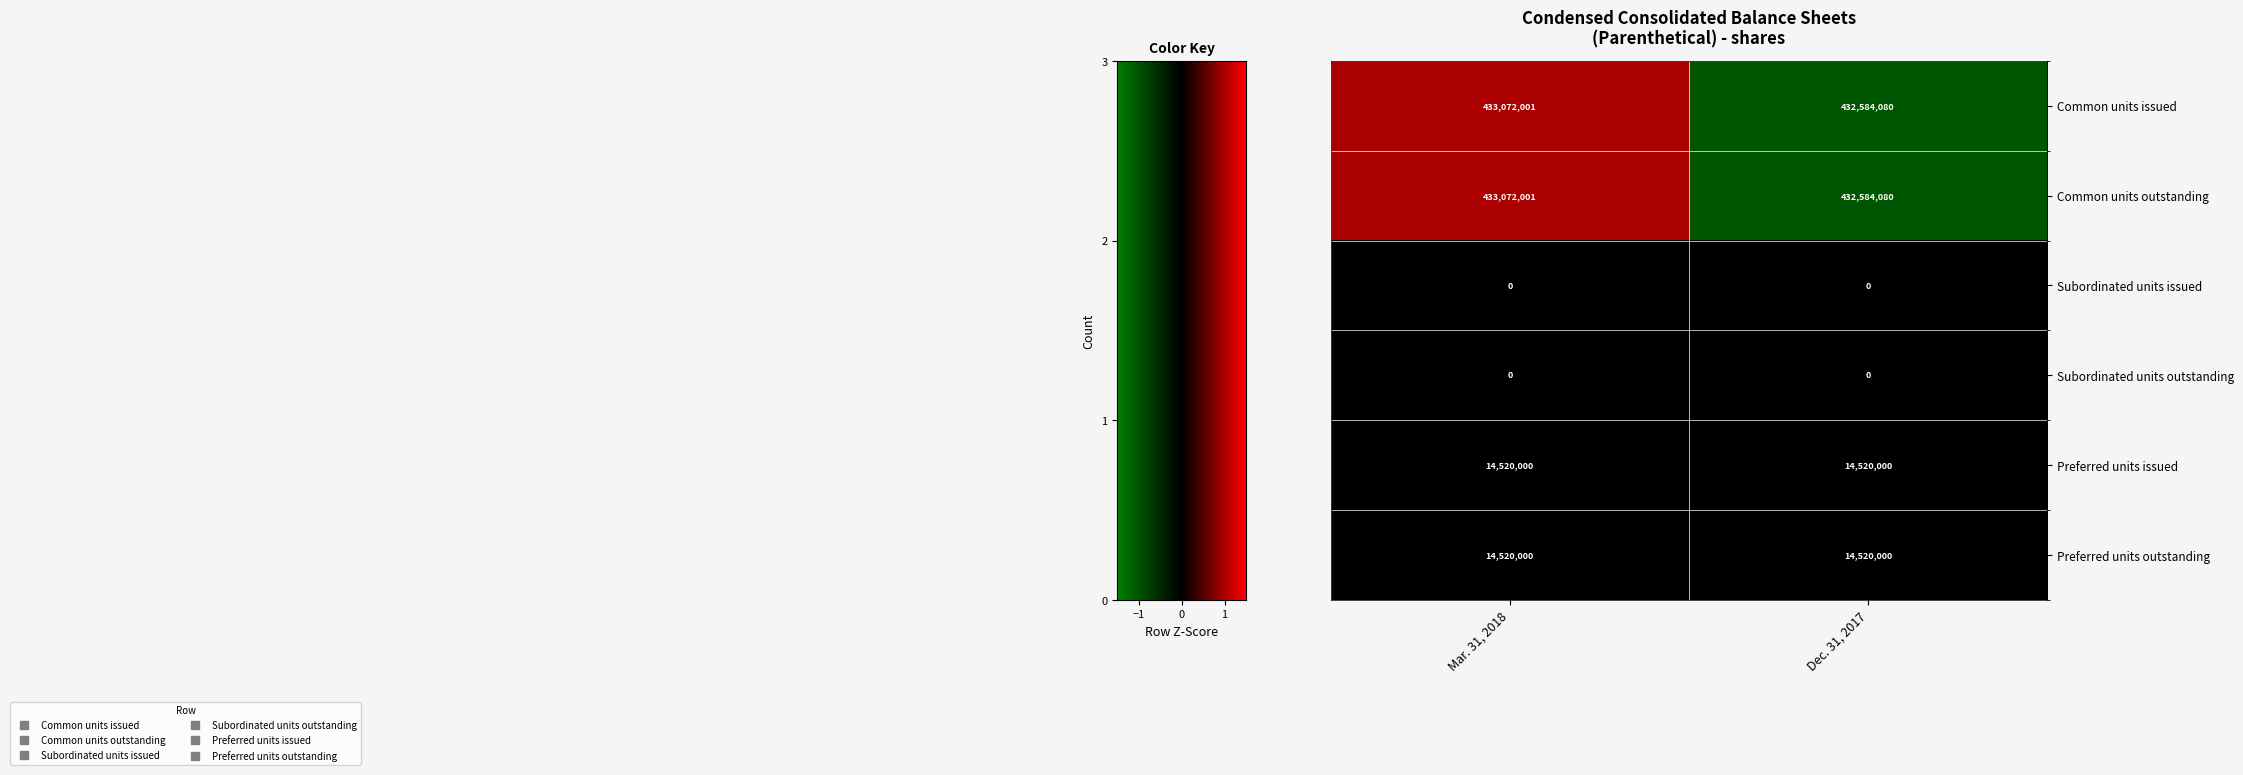

What is the difference between the highest and lowest values at Dec. 31, 2017?

432584080